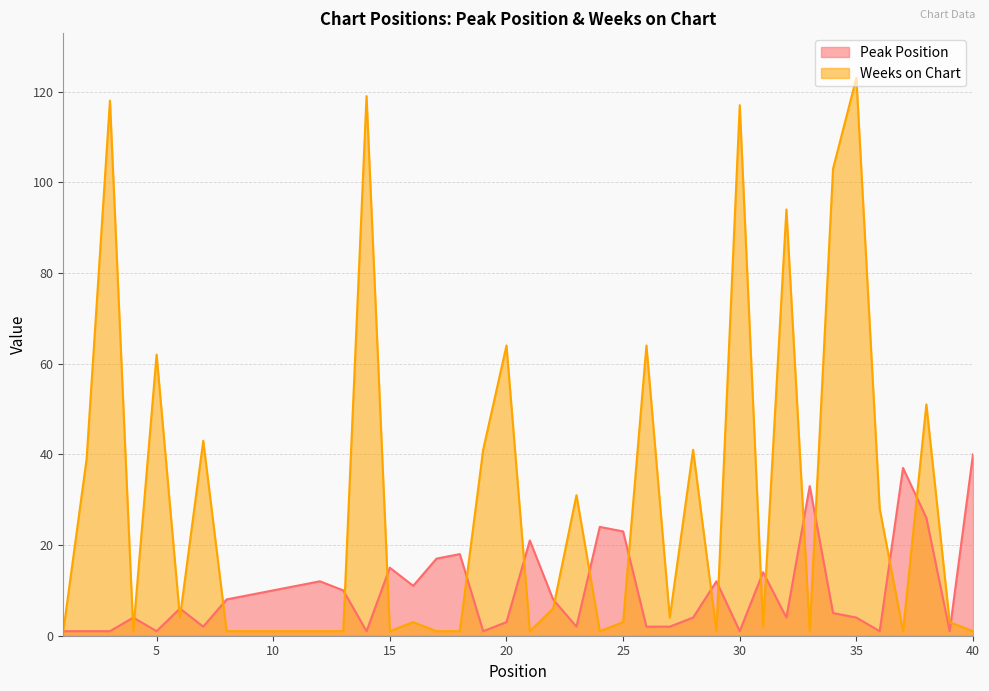

What is the difference between the highest and lowest values at 7?

41